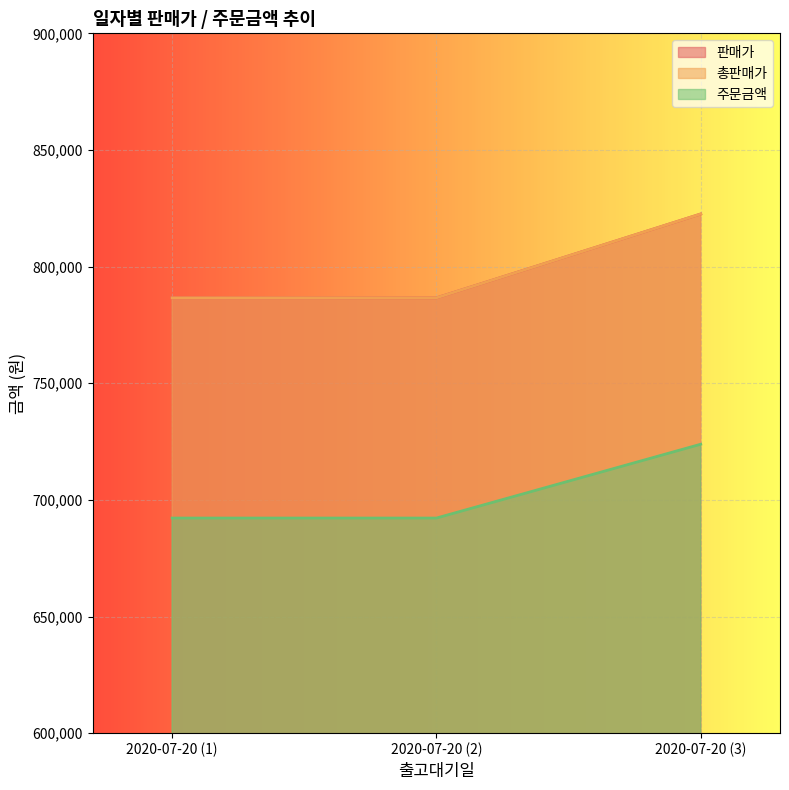

What is the total value across all series at 2020-07-20 (2)?

2265408